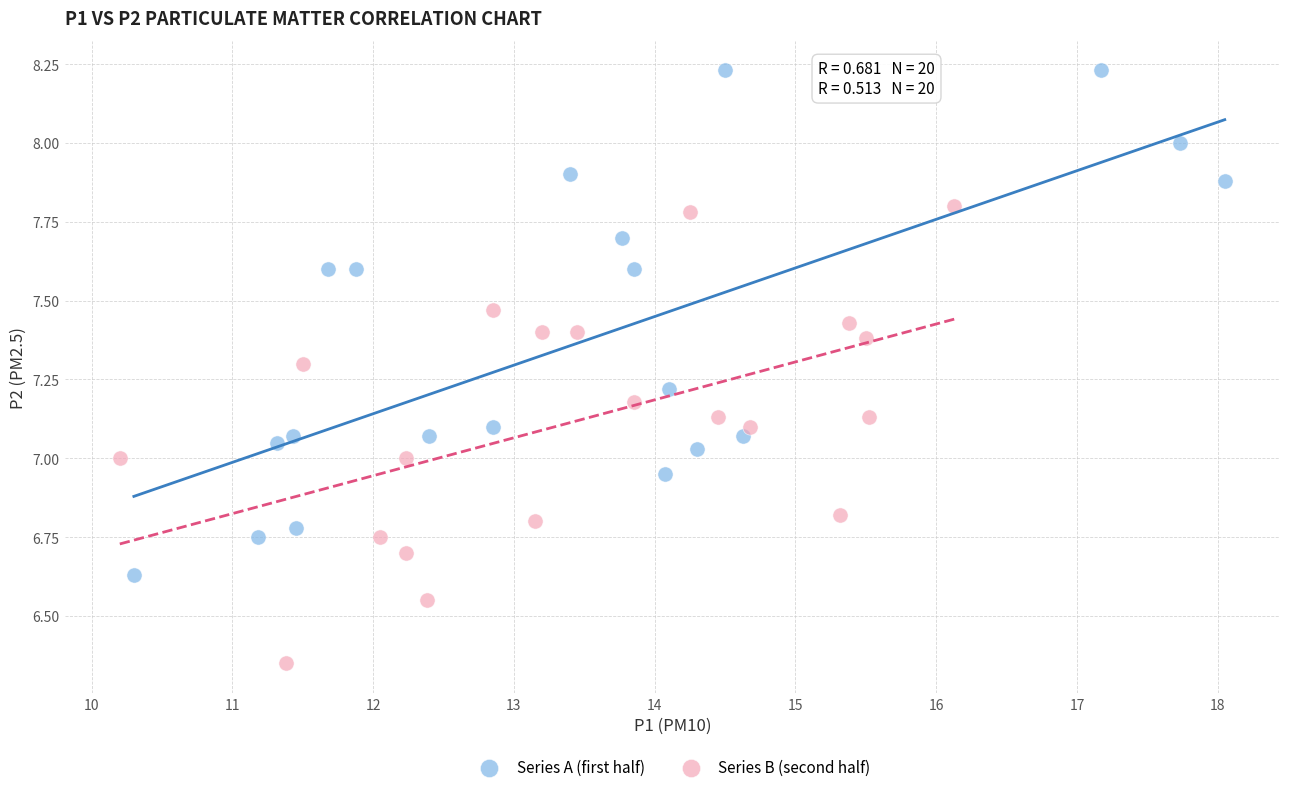

Which series has the widest spread of Y values?

Series A (first half)